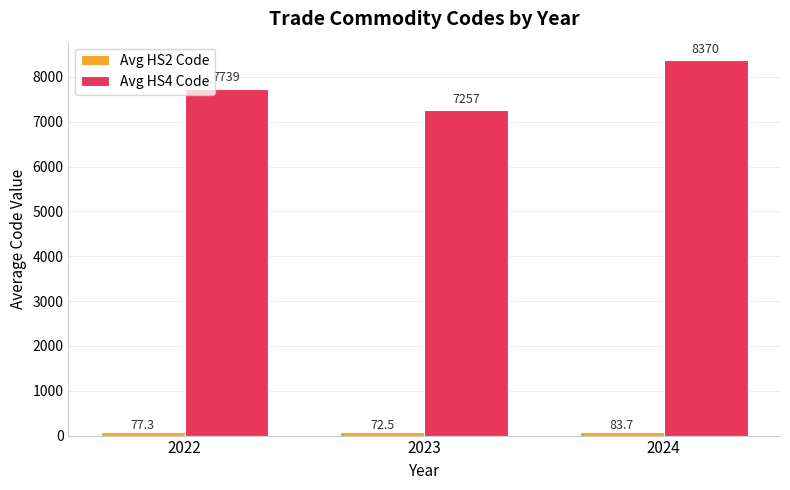

Which label corresponds to the largest value in the chart?

2024